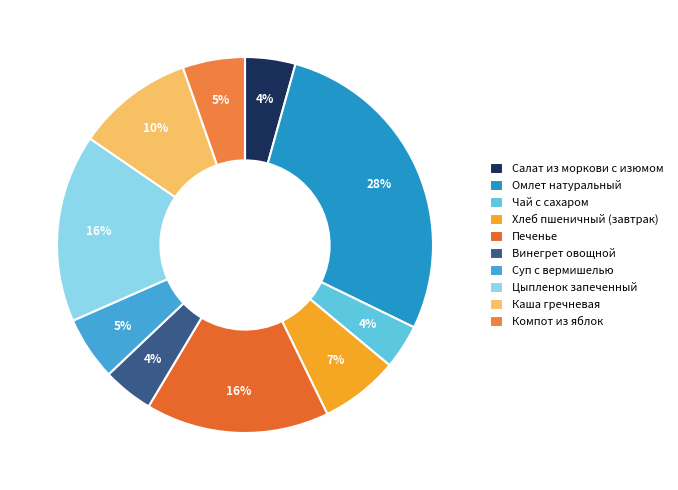

Is it true that Салат из моркови с изюмом is 11% of the pie?

False